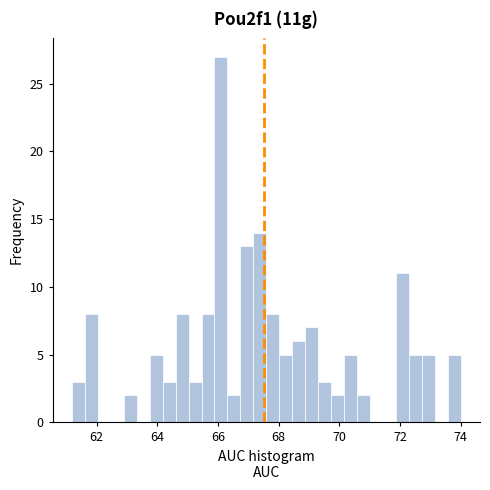

Read against the x-axis, roughly where is the centre of the tallest bar?

66.2